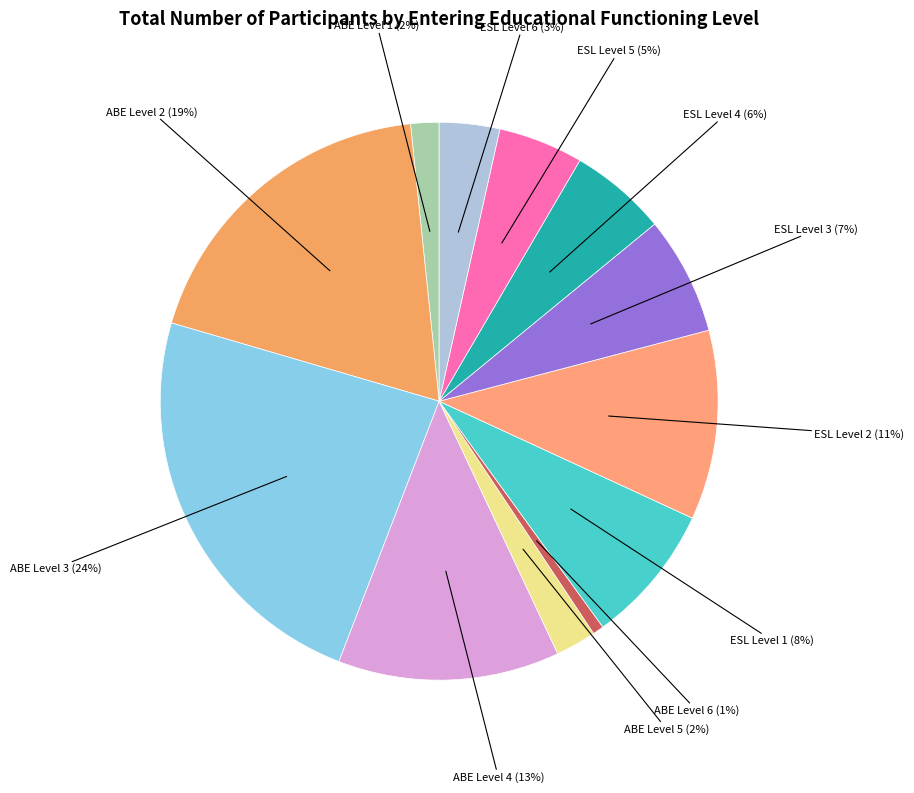

To the nearest percent, what is the combined percentage of ESL Level 2 and ABE Level 3?

35%